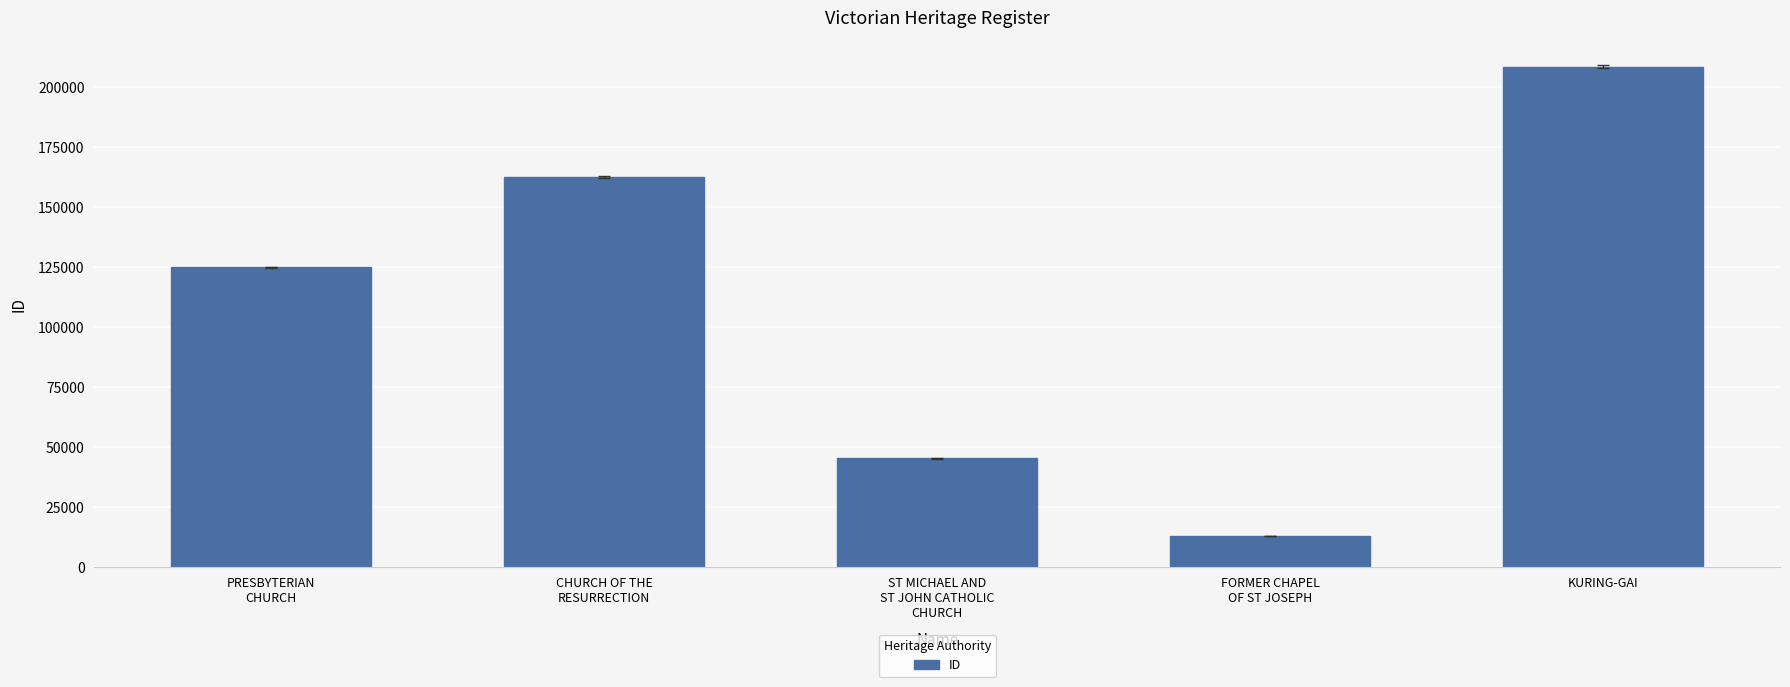

What is the greatest value displayed?

208328